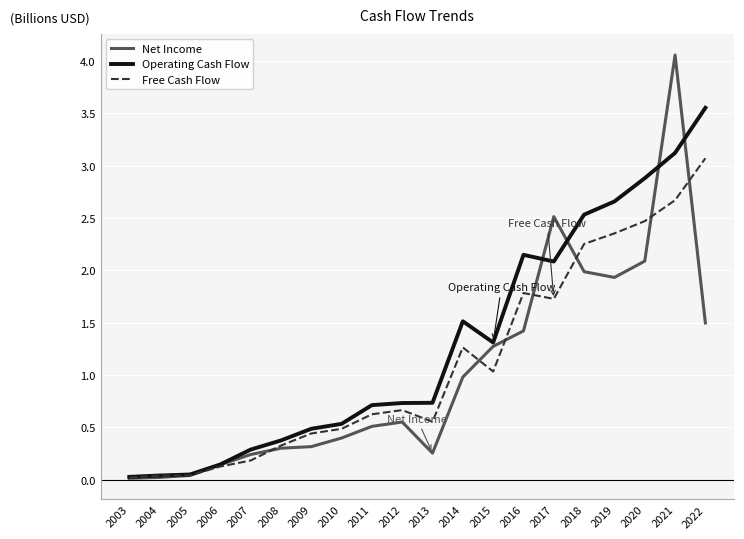

In Operating Cash Flow, how many points are higher than both neighbors (excluding endpoints)?

2